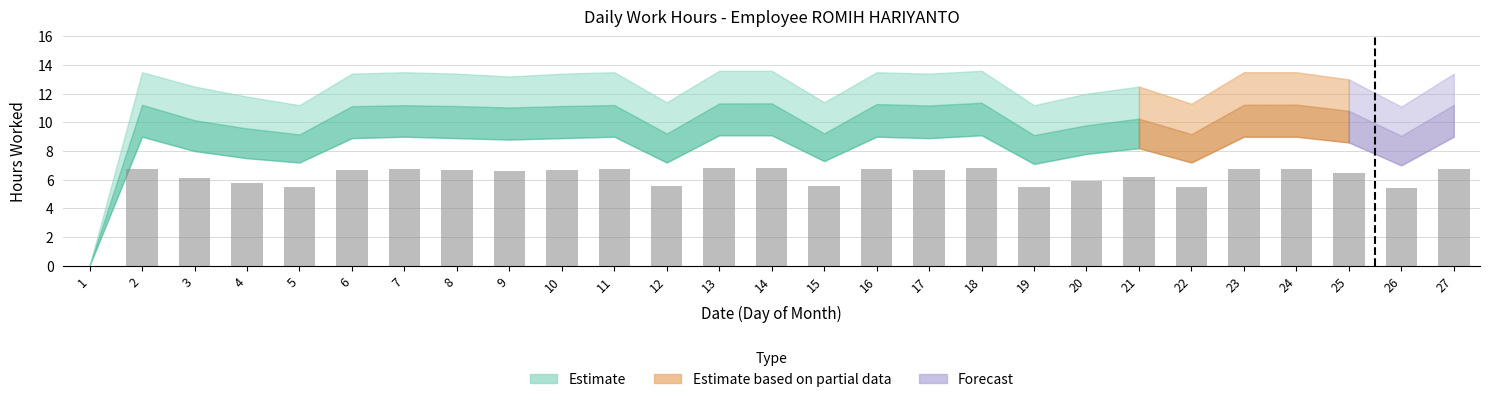

True or false: the data shows 10.4 at 17.

False